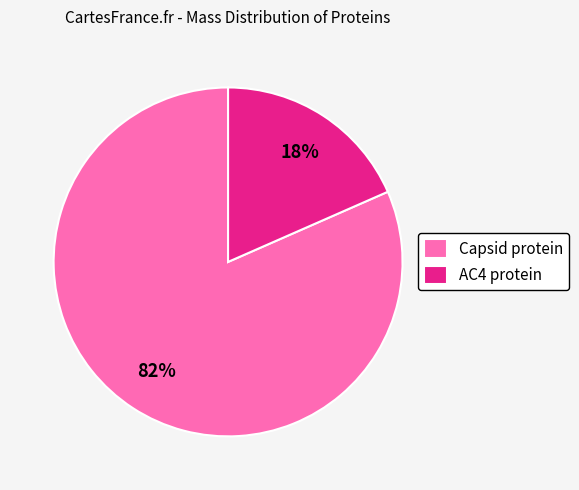

Which slice is the largest?

Capsid protein